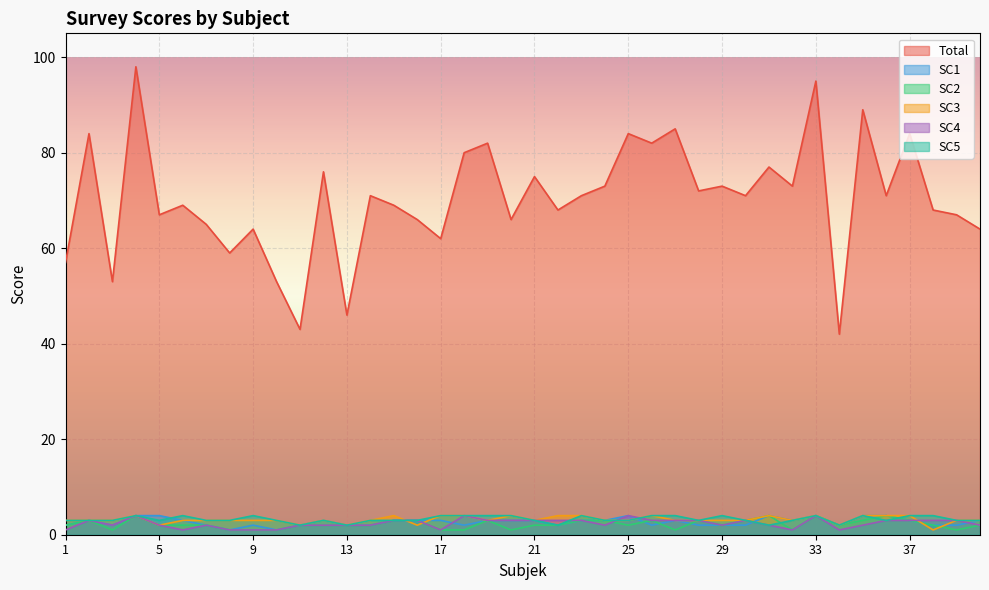

Is the value of SC3 at 30 greater than the value of SC1 at 31?

No